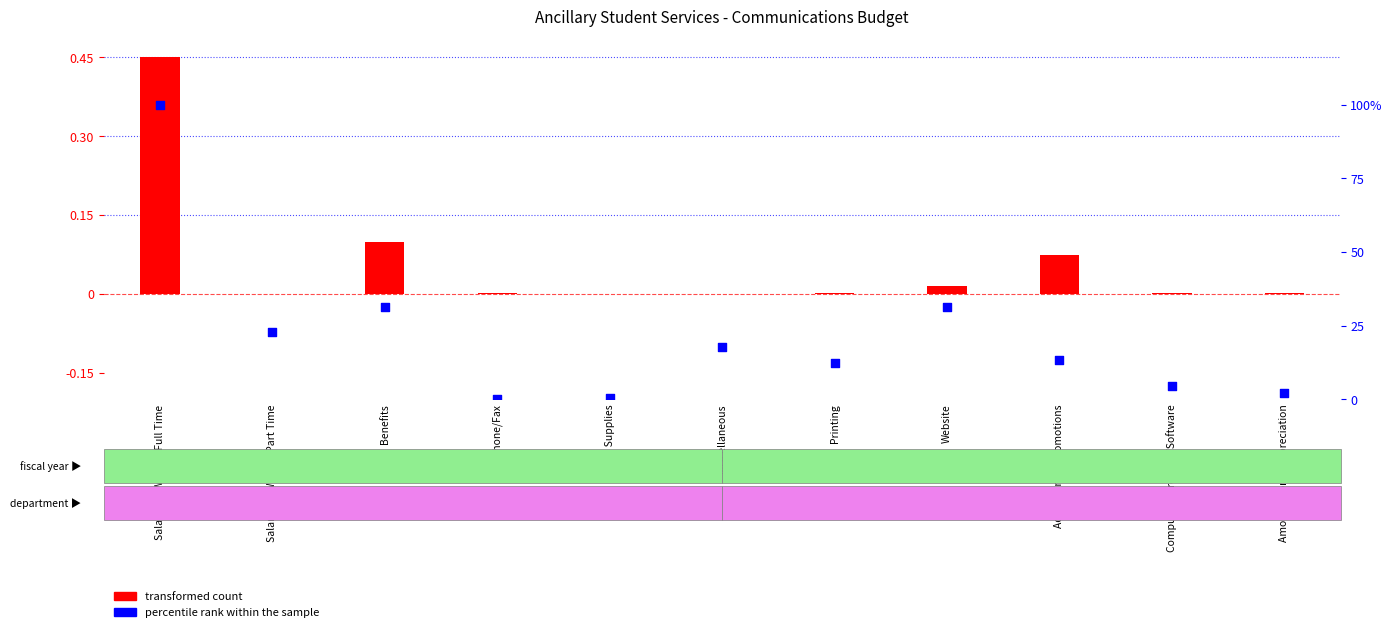

What are all the series names shown in the legend?

transformed count, percentile rank within the sample